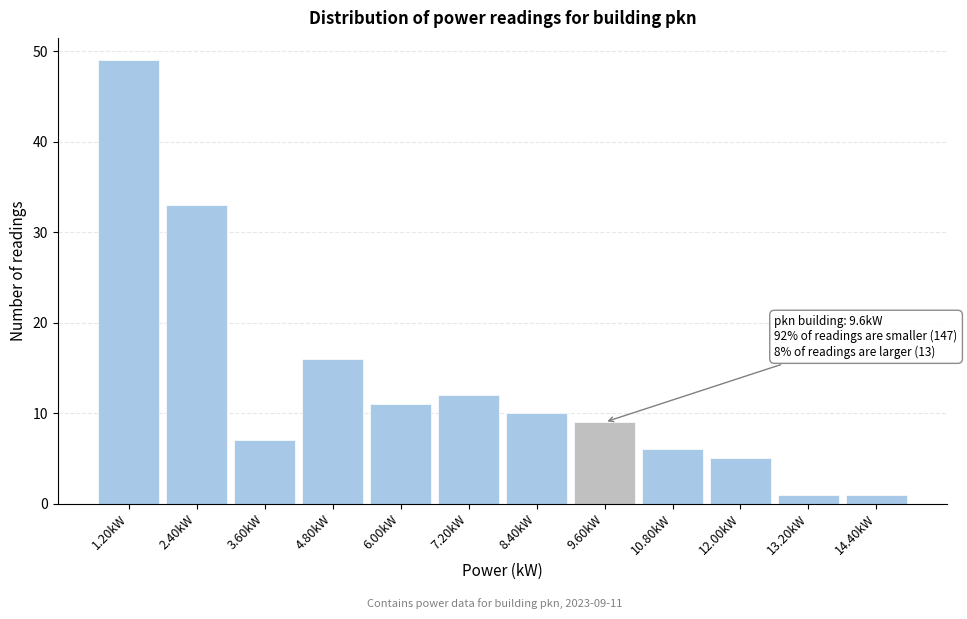

Over which range of the x-axis is the bar tallest?

0.6 to 1.8